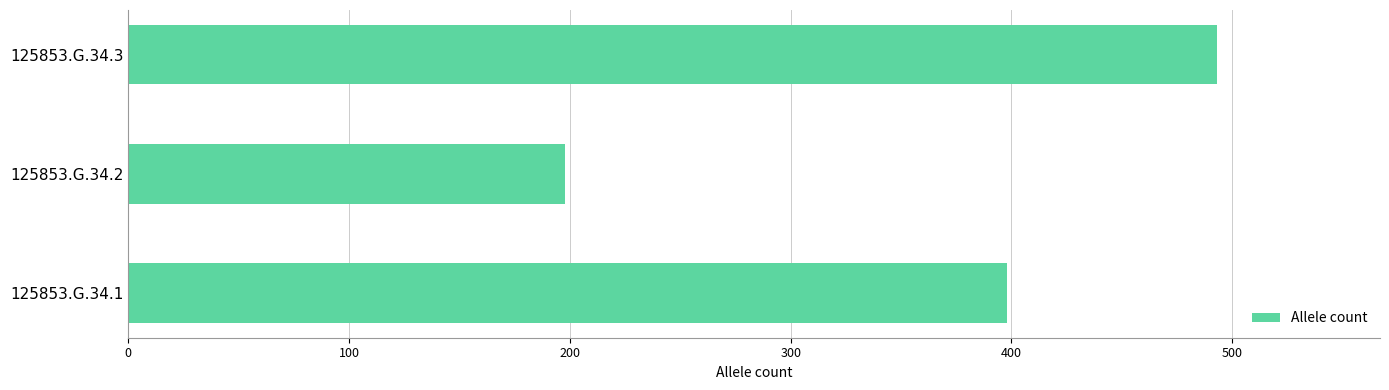

Count the number of data series in this chart.

1